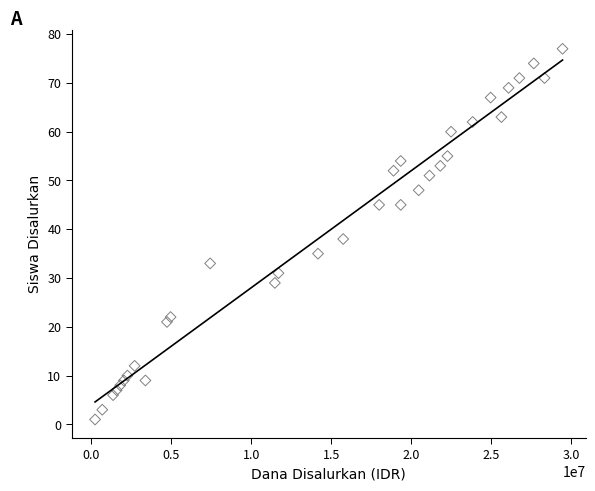

What Y value in the scatter plot is closest to 39?

38